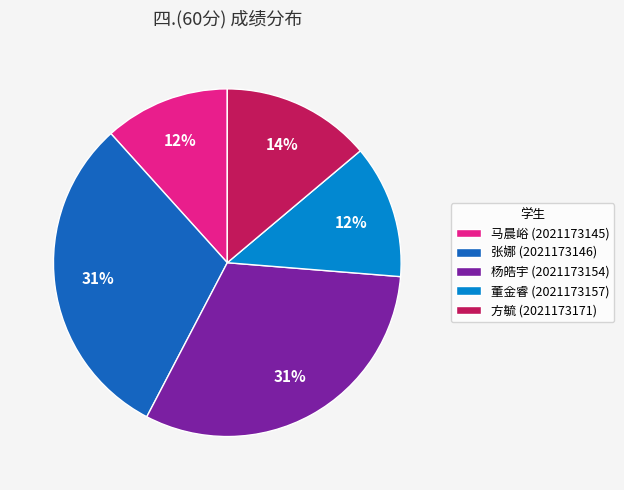

True or false: 张娜 (2021173146) accounts for 38% of the total.

False